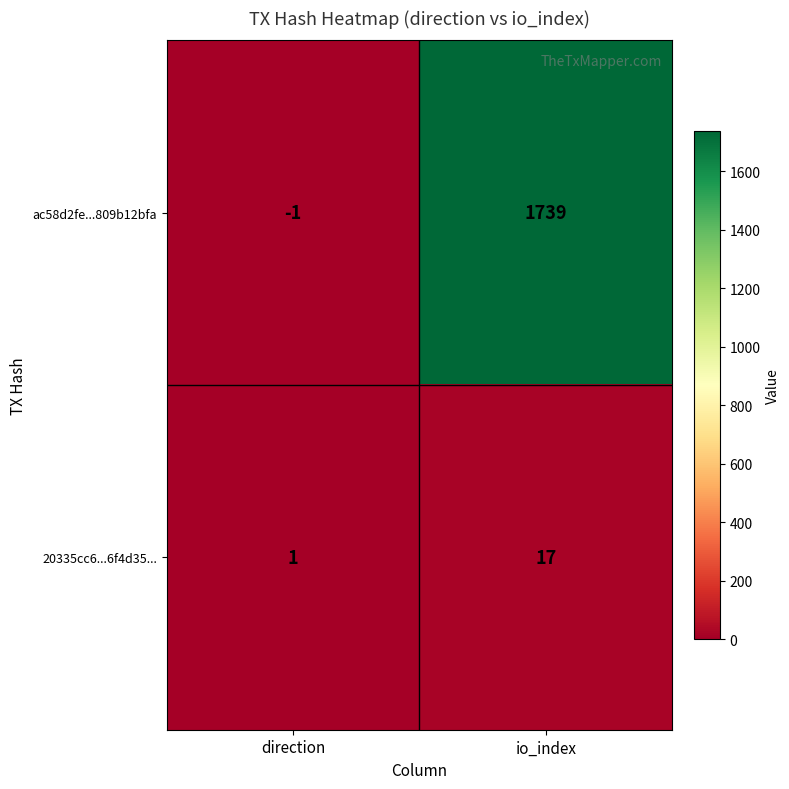

What is the difference between the maximum and minimum values in the ac58d2fe...809b12bfa series?

1740